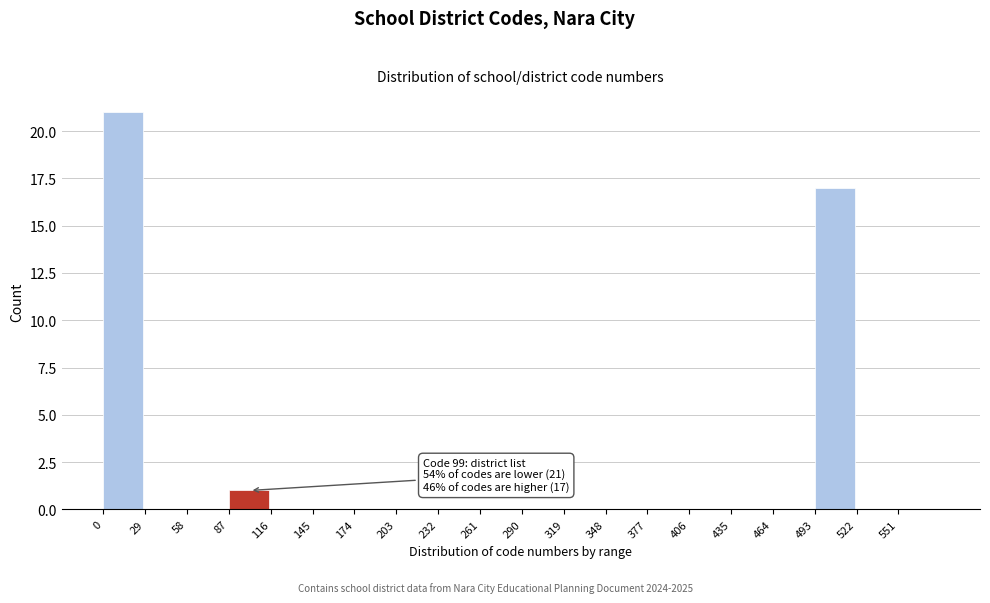

Over which range of the x-axis is the bar tallest?

0 to 29